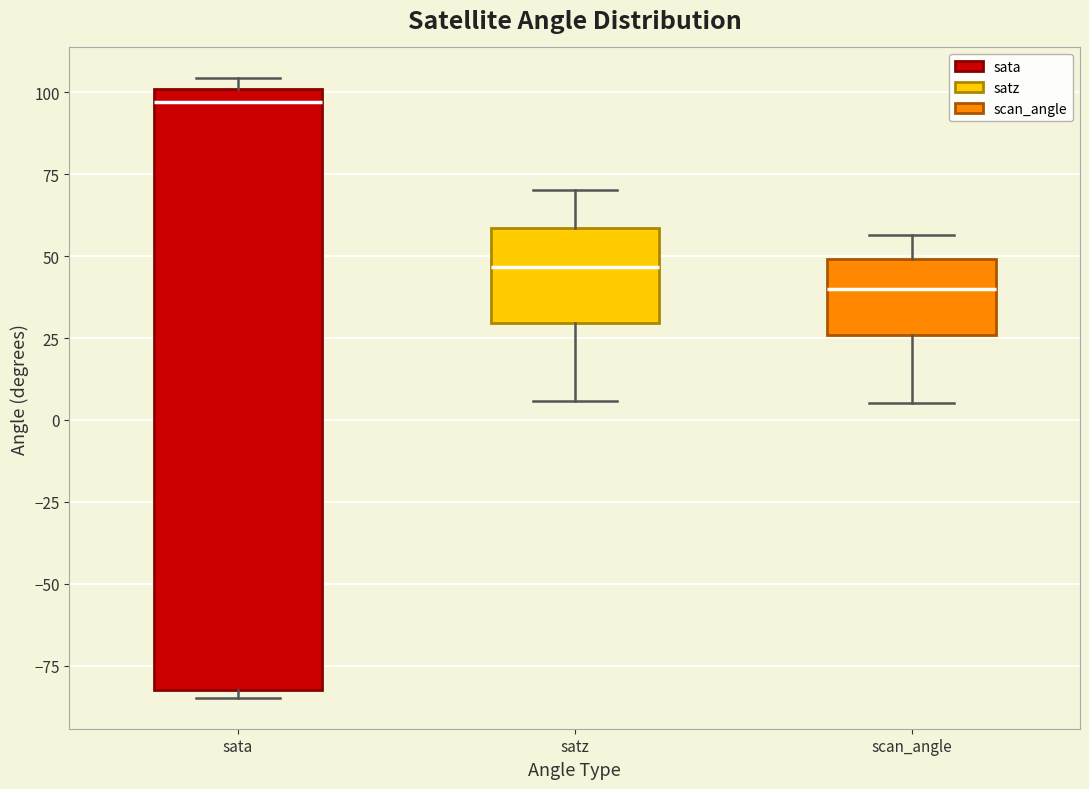

Reading left to right, transcribe this box plot: for each box, give where its median line is, the range the box spans, and where its two whiskers end, as read against the y-axis. The values are not printed on the chart, so give them approximately, as read against the axis.

sata: median 95, box -80 to 100, whiskers -85 to 105
satz: median 45, box 30 to 60, whiskers 5 to 70
scan_angle: median 40, box 25 to 50, whiskers 5 to 55